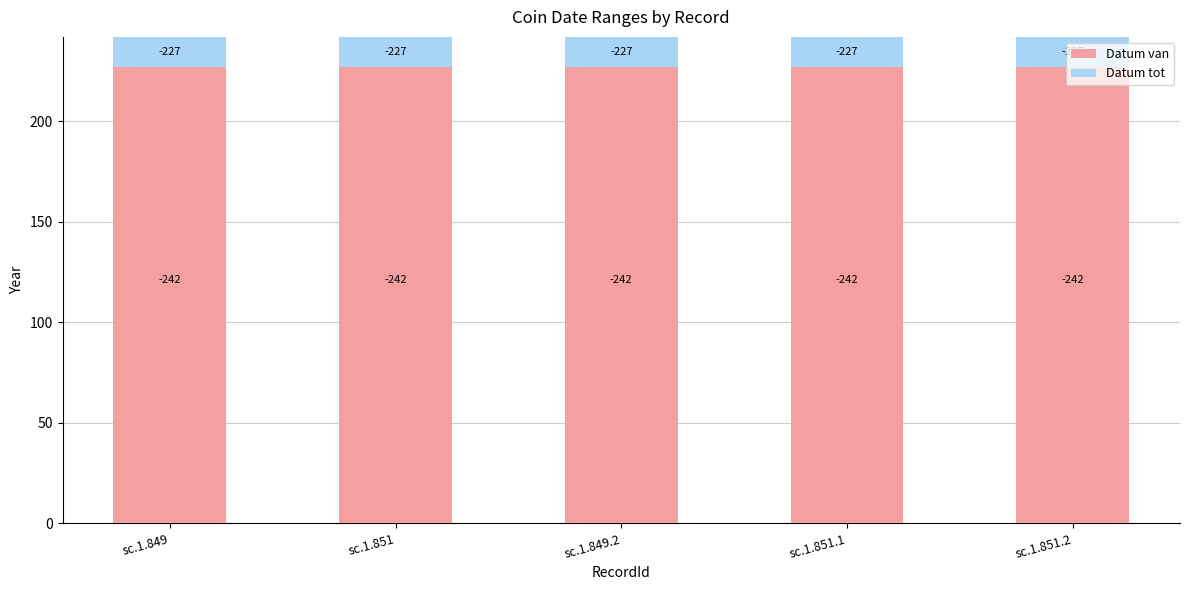

What is the value of the Datum tot bar at the 1st from the left?

-15